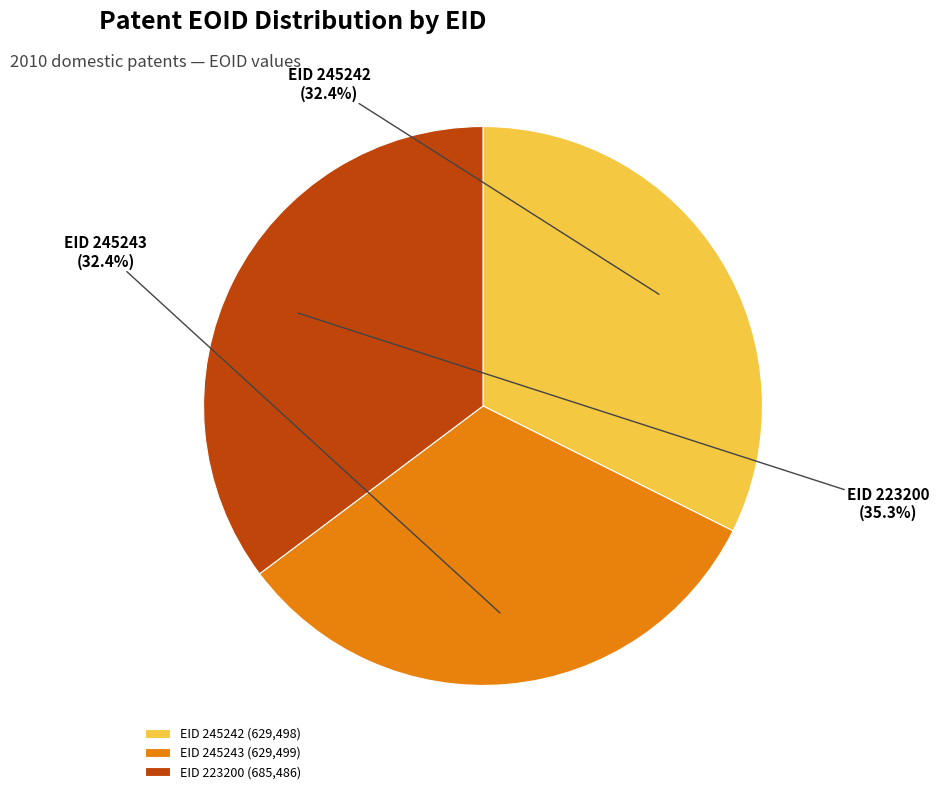

Approximately how many times larger is the value at EID 245243 compared to EID 223200?

0.9